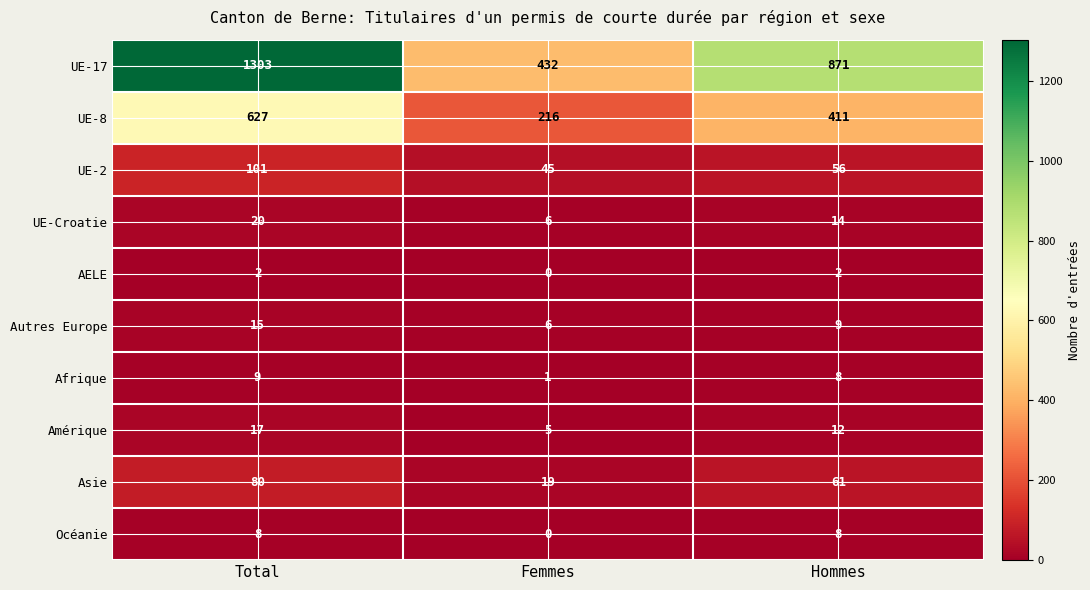

Reading right to left, what are all the values shown in this chart?

UE-17: Hommes=871	Femmes=432	Total=1303
UE-8: Hommes=411	Femmes=216	Total=627
UE-2: Hommes=56	Femmes=45	Total=101
UE-Croatie: Hommes=14	Femmes=6	Total=20
AELE: Hommes=2	Femmes=0	Total=2
Autres Europe: Hommes=9	Femmes=6	Total=15
Afrique: Hommes=8	Femmes=1	Total=9
Amérique: Hommes=12	Femmes=5	Total=17
Asie: Hommes=61	Femmes=19	Total=80
Océanie: Hommes=8	Femmes=0	Total=8